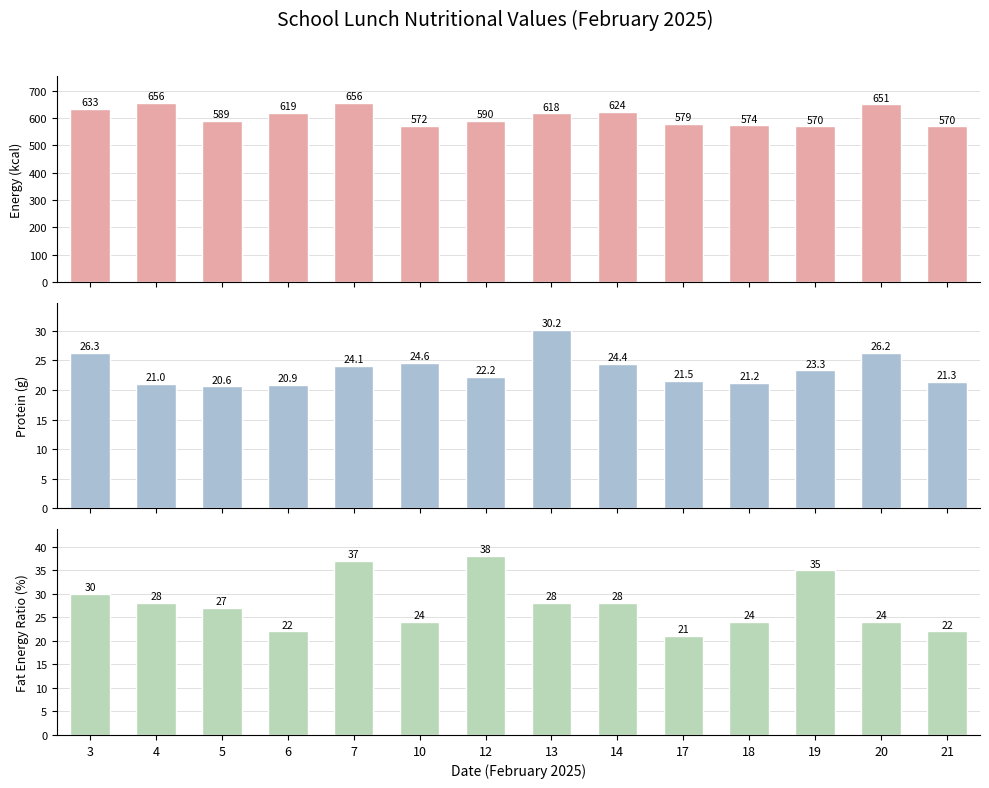

True or false: Fat Energy Ratio (%) has a value of 23.3 at 19.

False